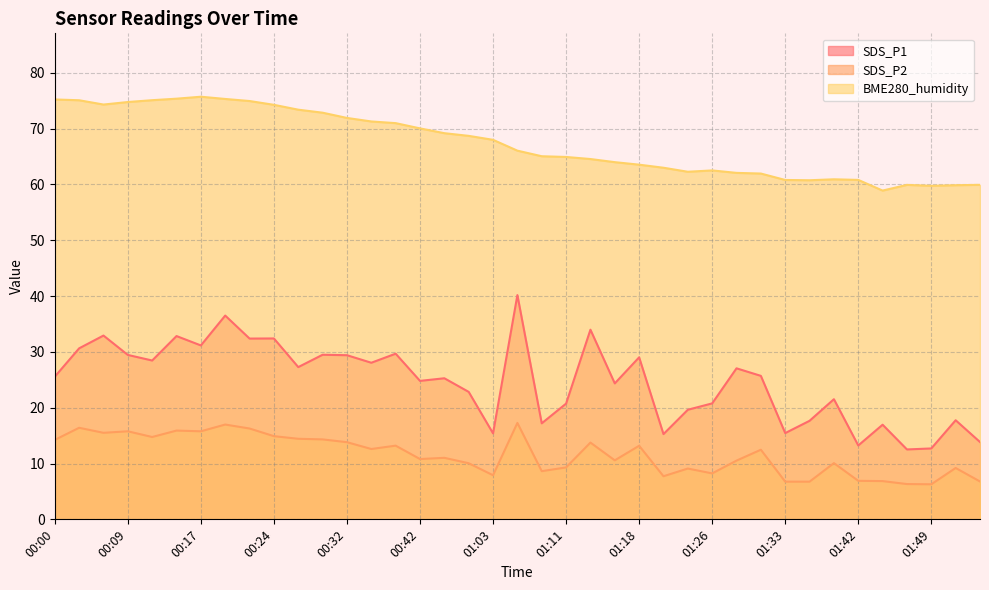

Between 00:29 and 00:37, which series saw the biggest shift?

BME280_humidity